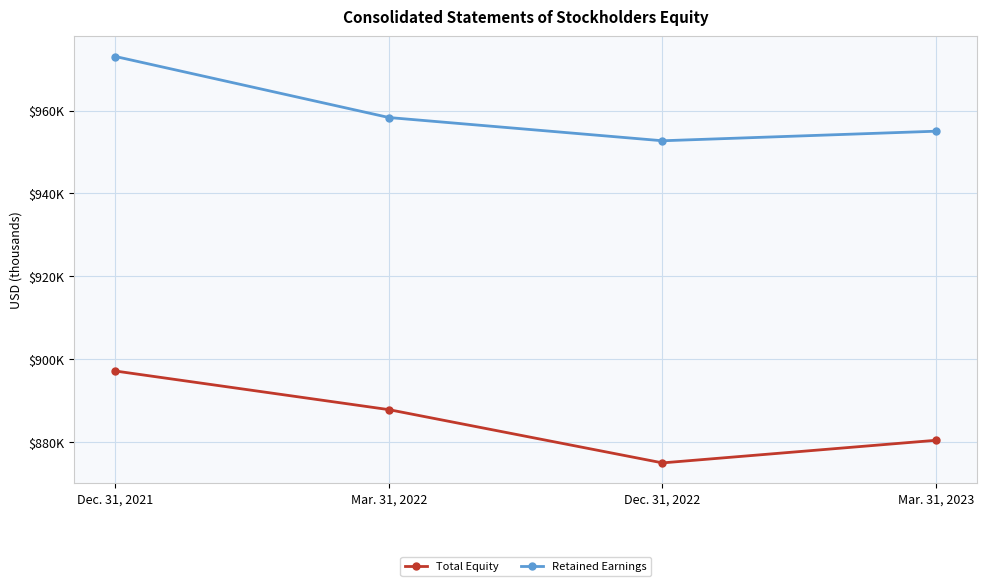

What is the total value across all series at Dec. 31, 2021?

1870195